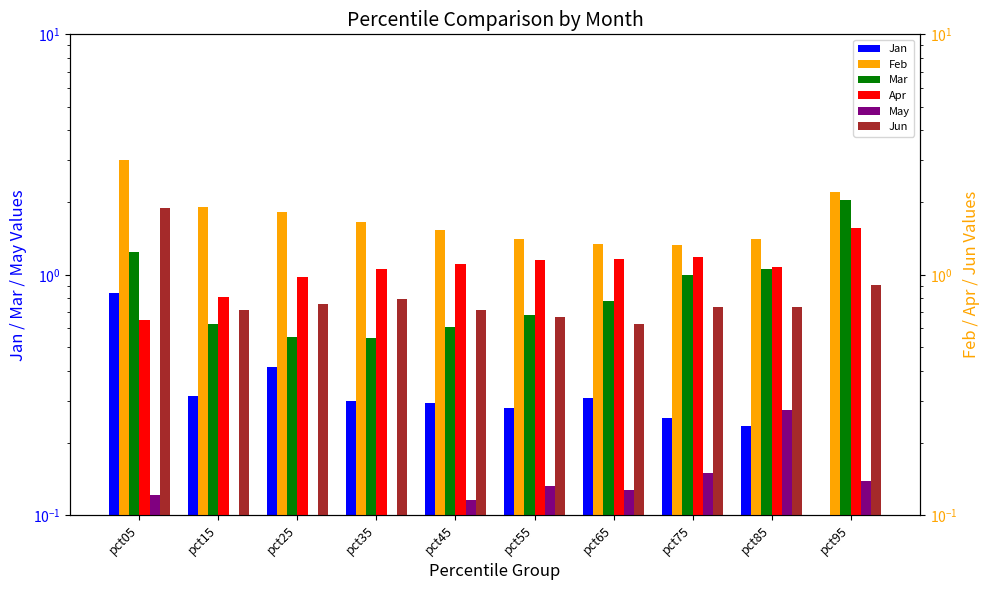

What is the value of the Mar bar at the 6th from the left?

0.7